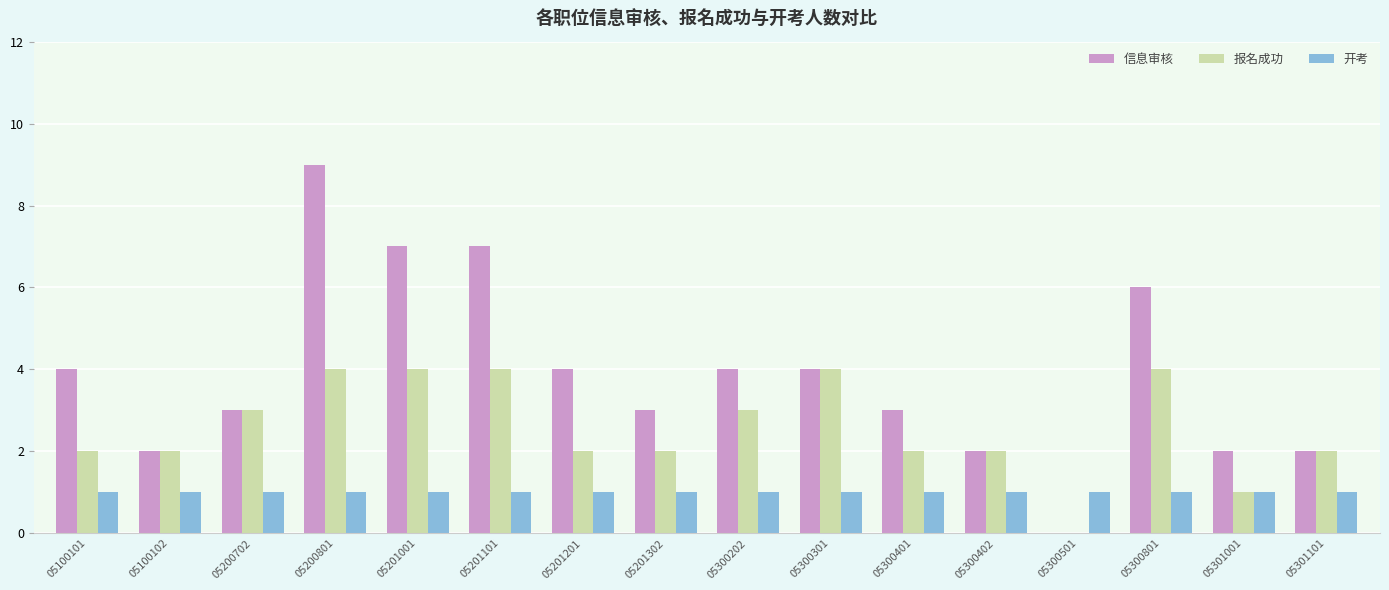

What is the sum of all 报名成功 values?

41